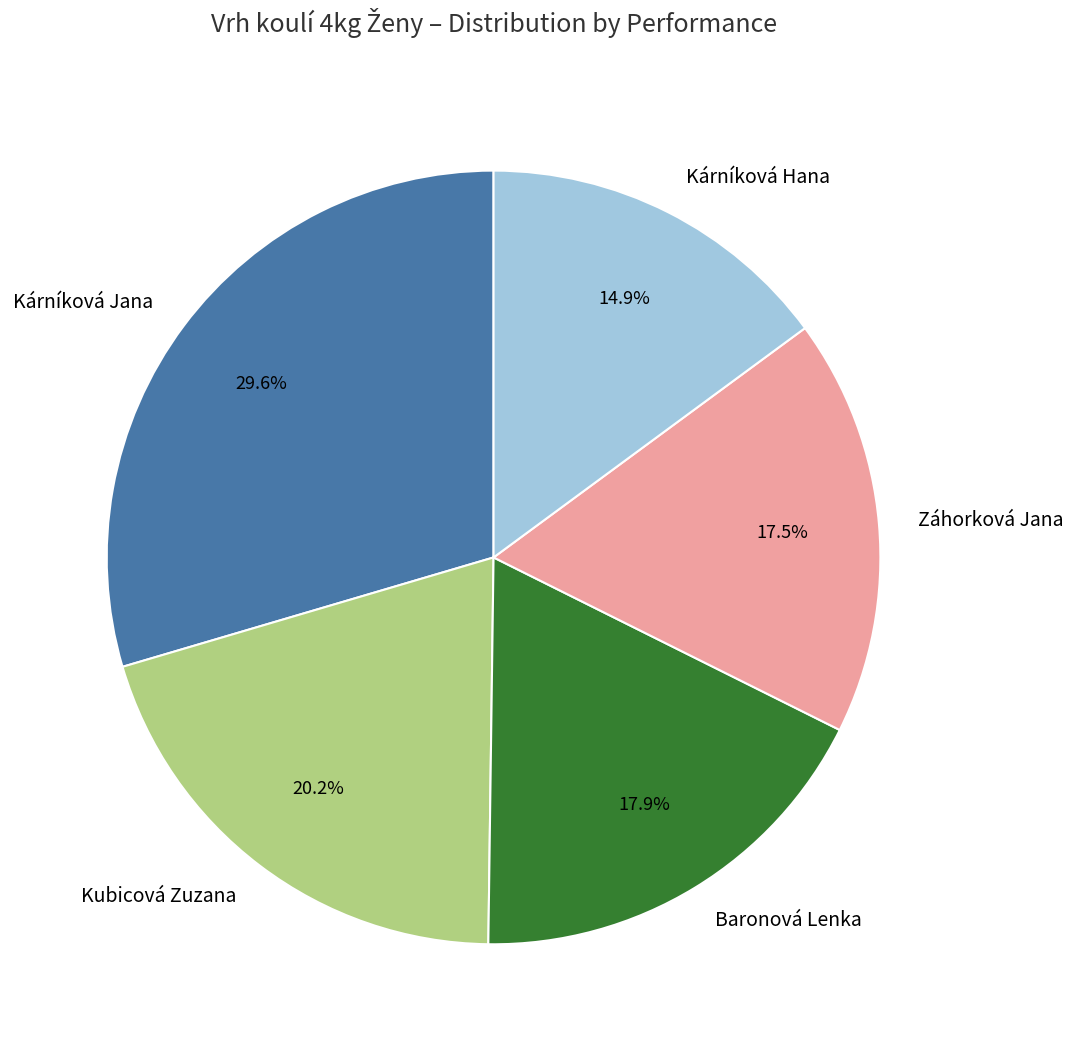

Combined, do Záhorková Jana and Kubicová Zuzana account for over 50%?

No